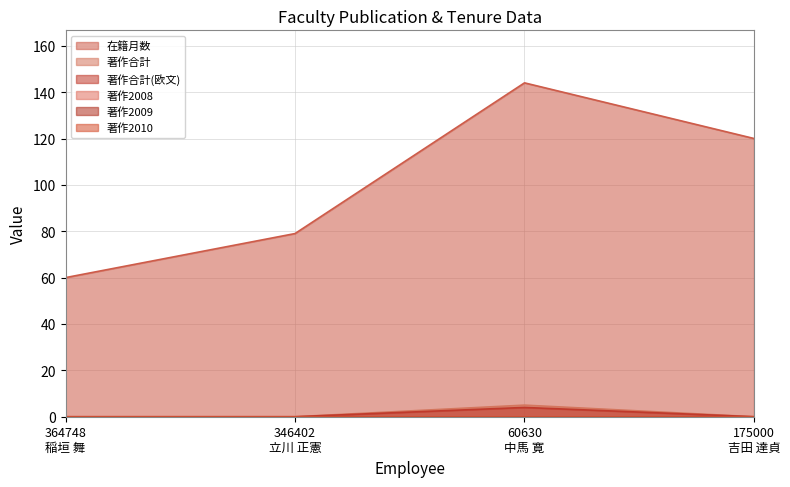

Does the chart display data point markers on the line(s)?

No